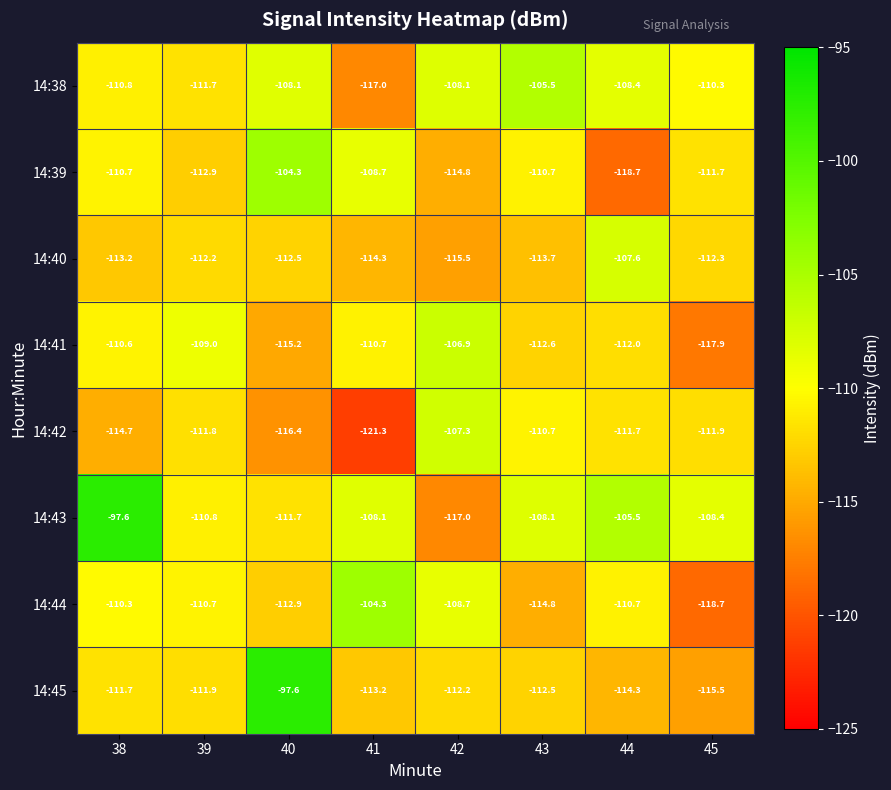

Rank the series at 41 from lowest to highest value.

14:42, 14:38, 14:40, 14:45, 14:41, 14:39, 14:43, 14:44